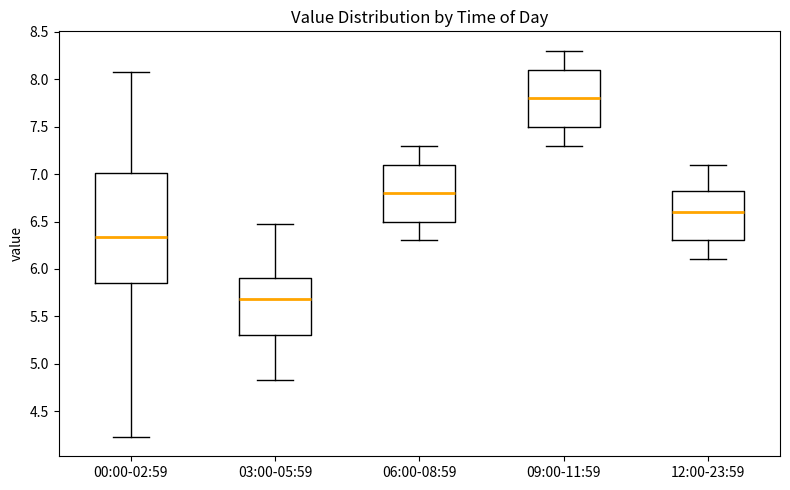

Which box is the tallest, from its lower edge to its upper edge?

00:00-02:59